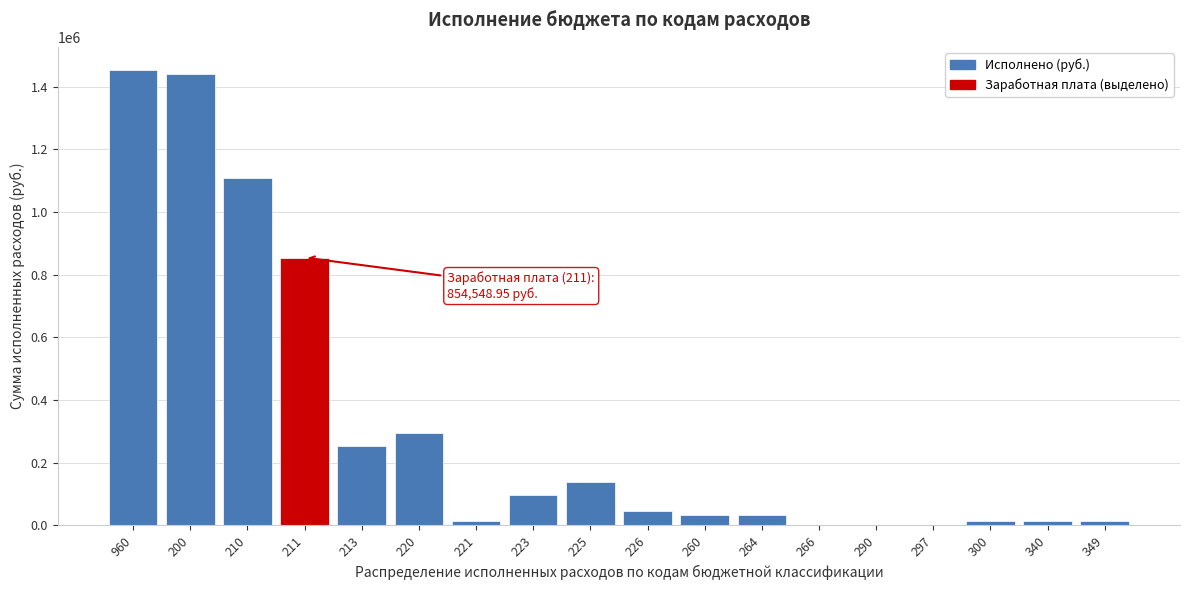

The value at 213 is 254449.8. True or false?

True